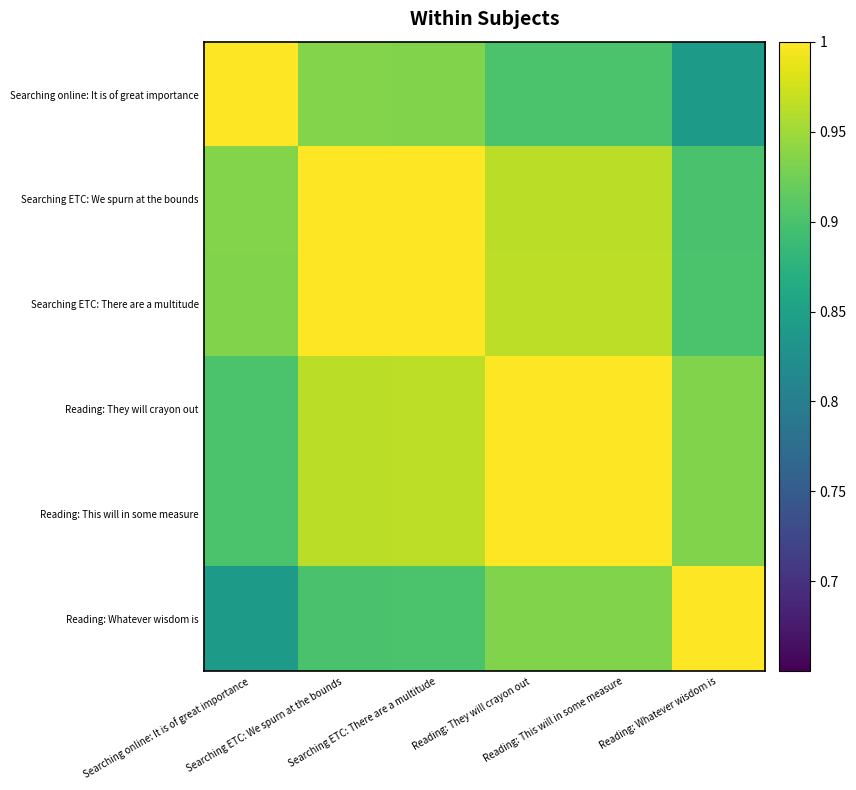

Which series has the largest total across all categories?

Reading: They will crayon out